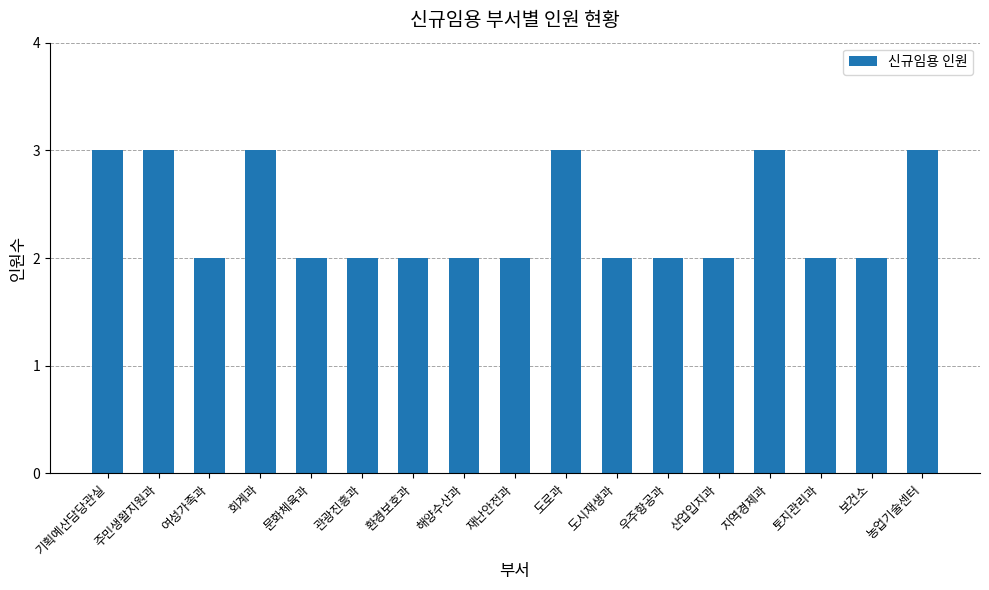

What is the change in value from 주민생활지원과 to 산업입지과?

-1